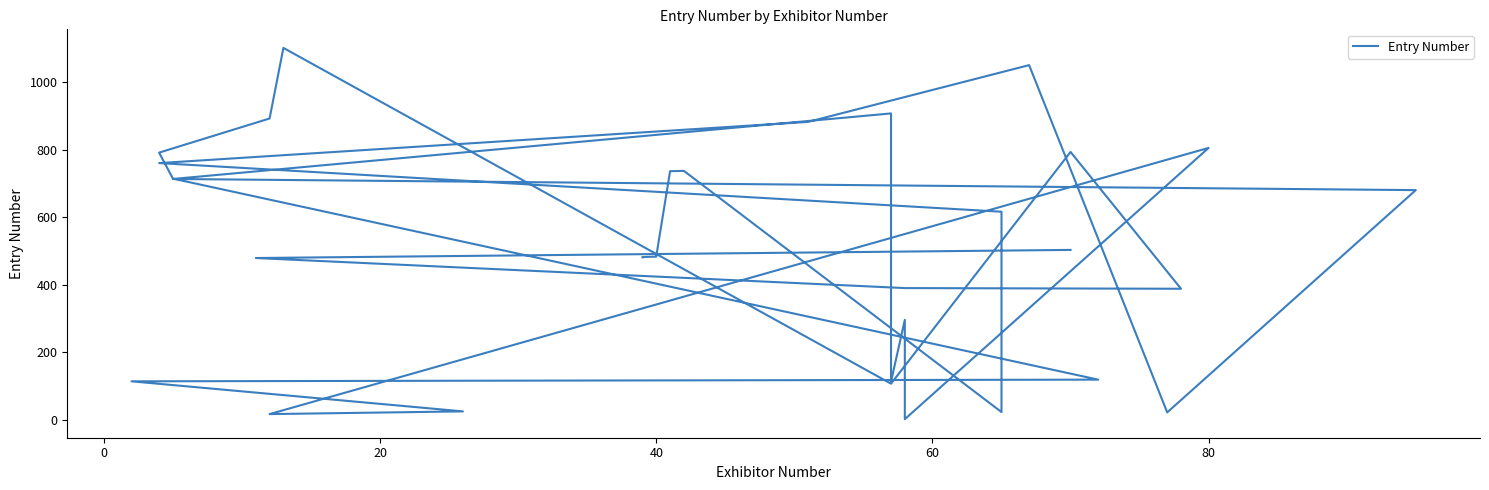

Reading right to left, list all the values displayed in this chart.

503	479	390	388	793	107	1101	892	791	714	119	114	25	17	805	2	296	113	907	713	680	22	1050	882	760	616	23	737	736	484	483	482	481